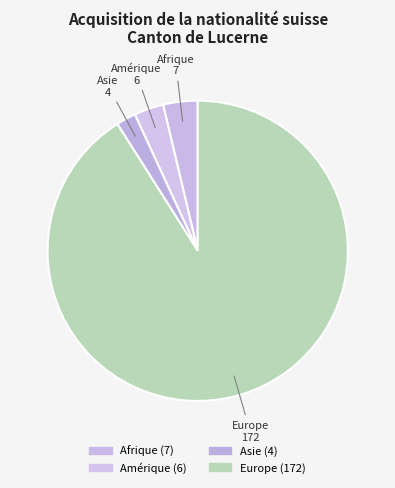

What percentage is the Afrique slice, to the nearest percent?

4%